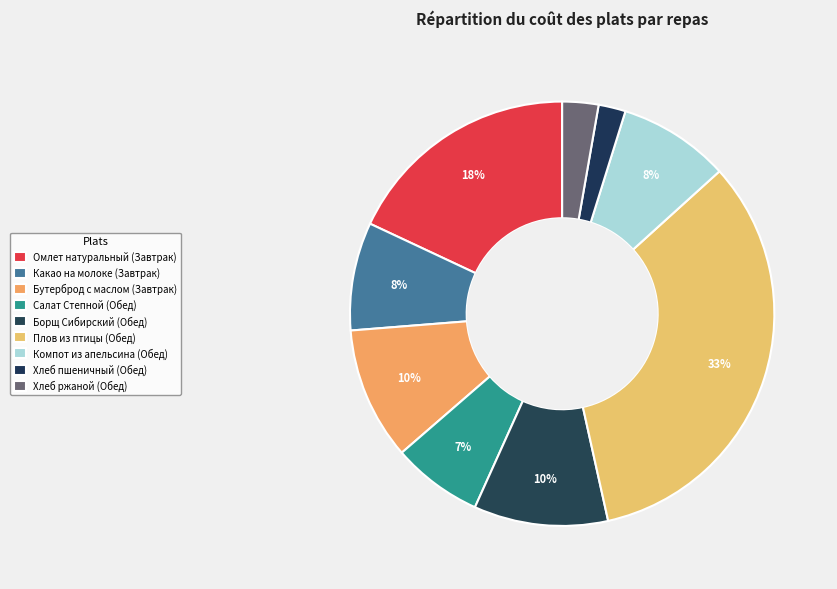

To the nearest percent, what is the difference between the Хлеб ржаной (Обед) and Хлеб пшеничный (Обед) slice percentages?

1%